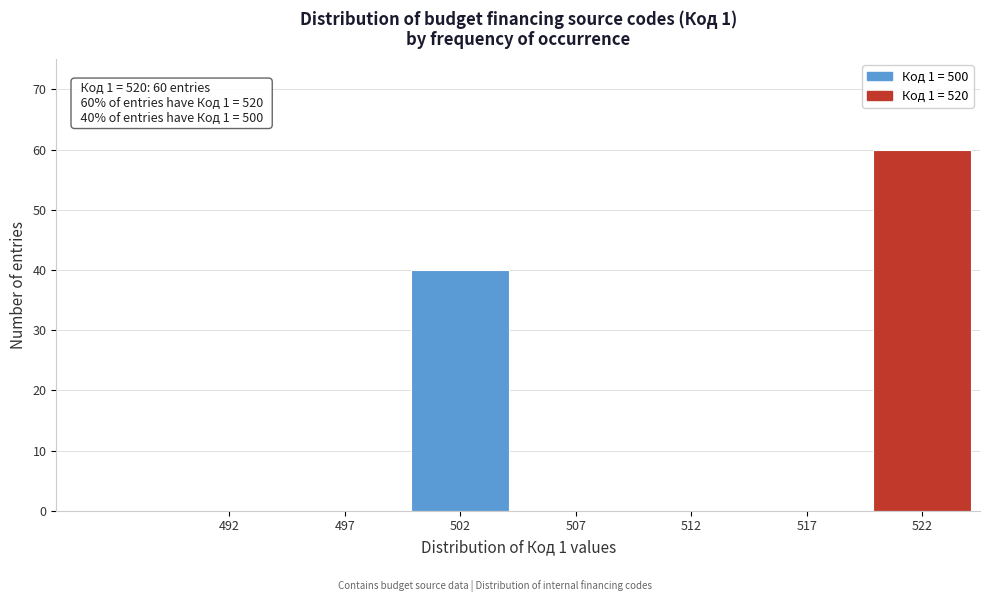

Reading left to right, extract all data points from this chart.

492=0	497=0	502=40	507=0	512=0	517=0	522=60